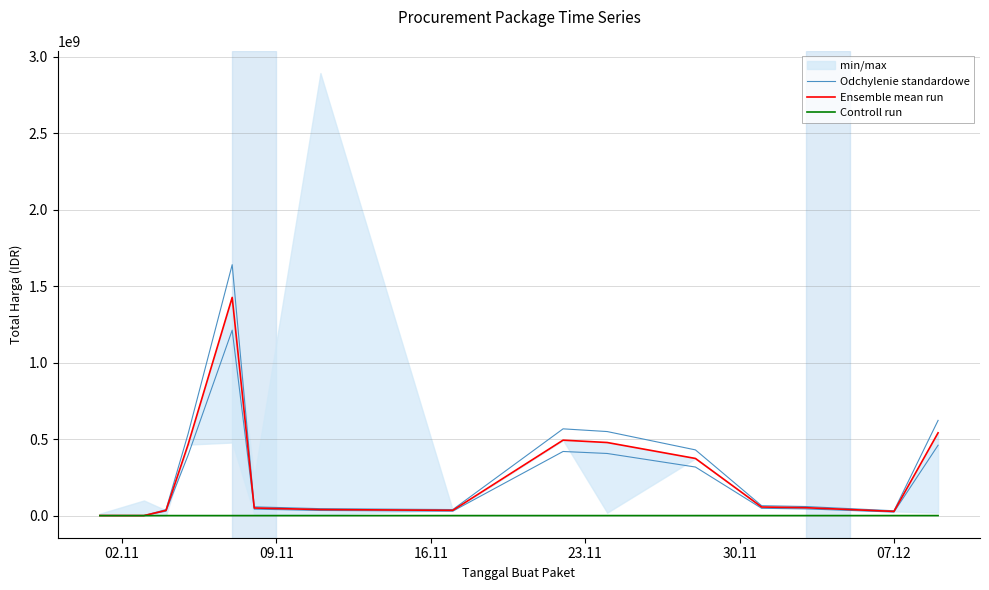

Reading left to right, transcribe all the data shown in this chart.

Odchylenie standardowe: 383640.0	89700.0	39100000.0	533602415.0	1639748085.0	57189546.0	45356000.0	39435800.0	566950000.0	549240000.0	429414600.0	64575720.0	59341150.0	31523800.0	622231650.0
Ensemble mean run: 333600.0	78000.0	34000000.0	464002100.0	1425867900.0	49730040.0	39440000.0	34292000.0	493000000.0	477600000.0	373404000.0	56152800.0	51601000.0	27412000.0	541071000.0
Controll run: 675.0	5997.0	8601.0	13652.0	16823.0	17283.0	28271.0	40112.0	55826.0	70453.0	91101.0	103541.0	117783.0	128516.0	139817.0